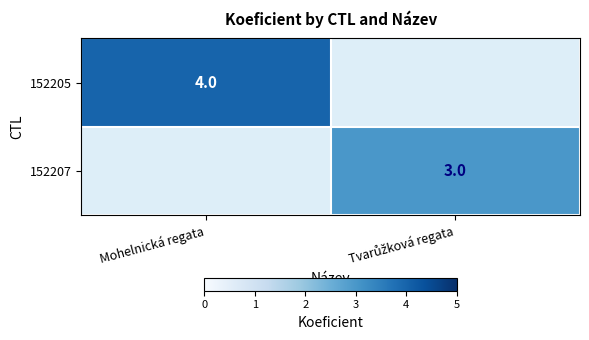

At which category does the chart reach its peak across all series?

Mohelnická regata